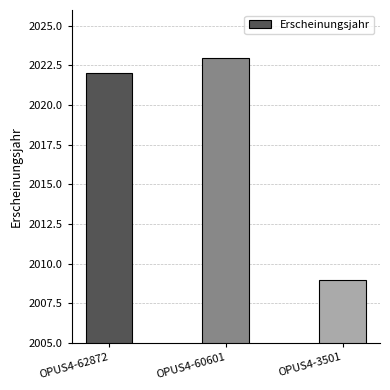

Which category has the lowest value across all series?

OPUS4-3501